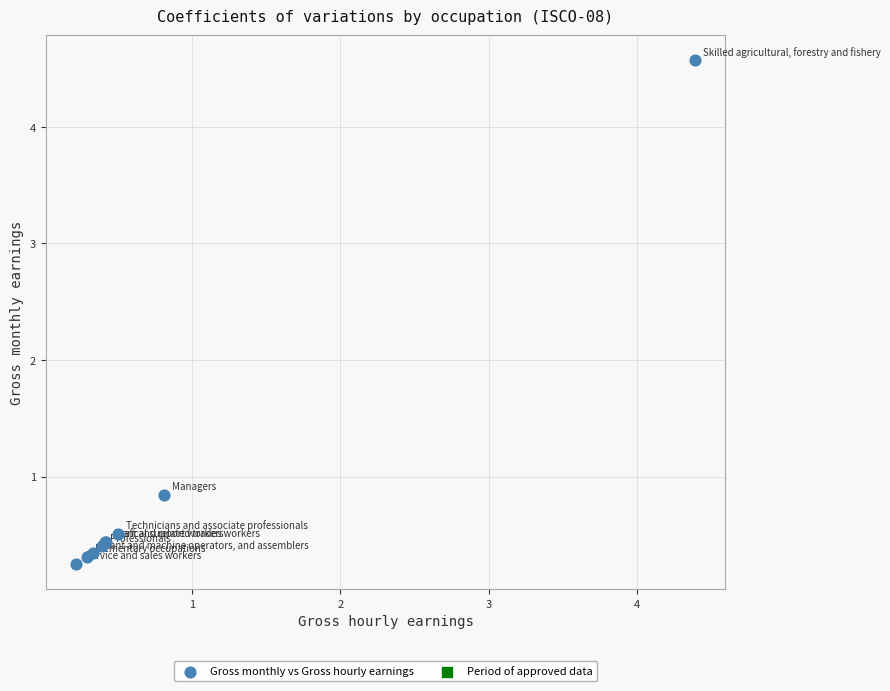

What Y value in the scatter plot is closest to 2?

0.8